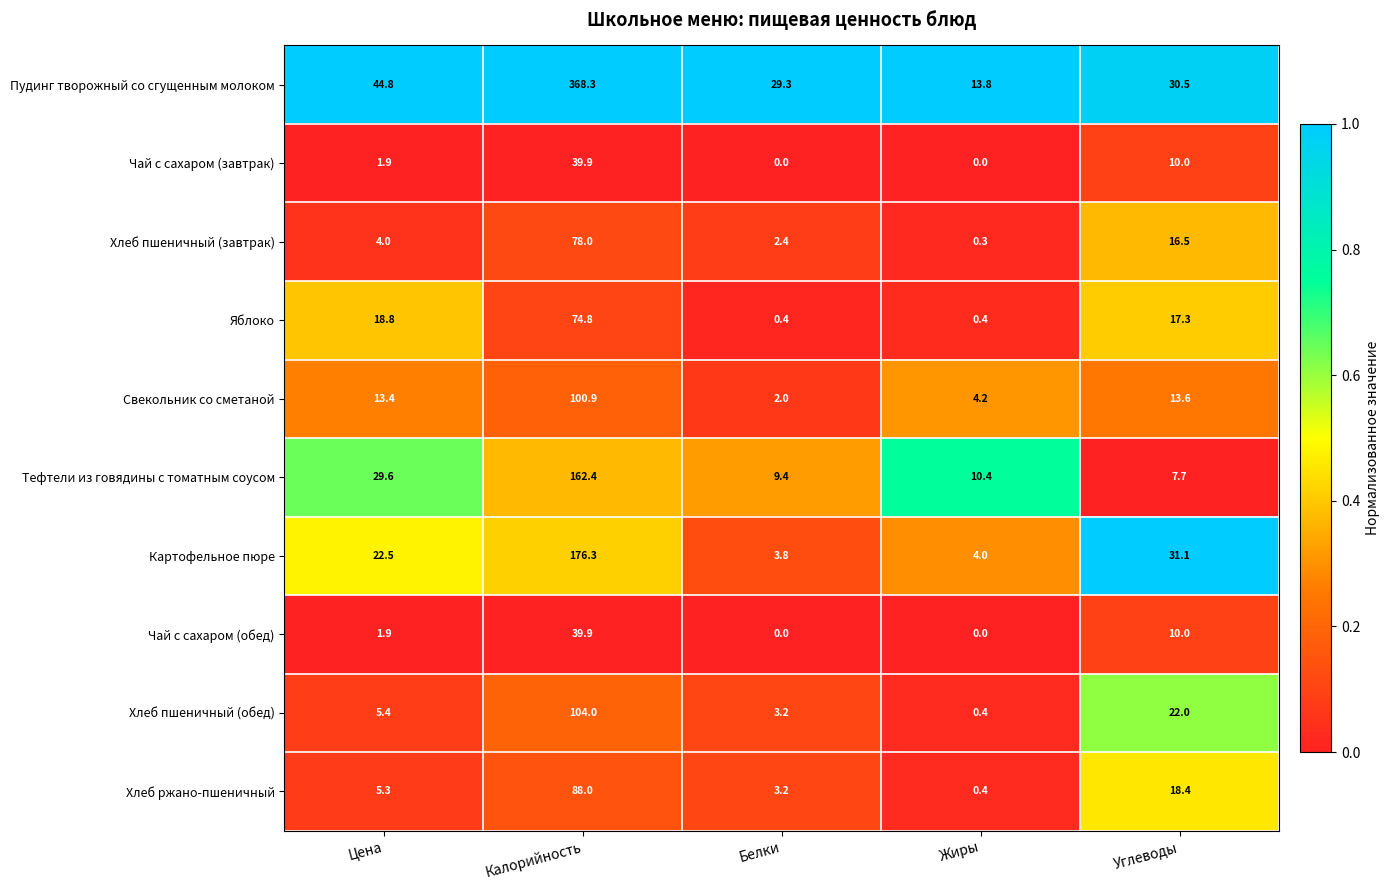

At which category does the chart reach its peak across all series?

Калорийность